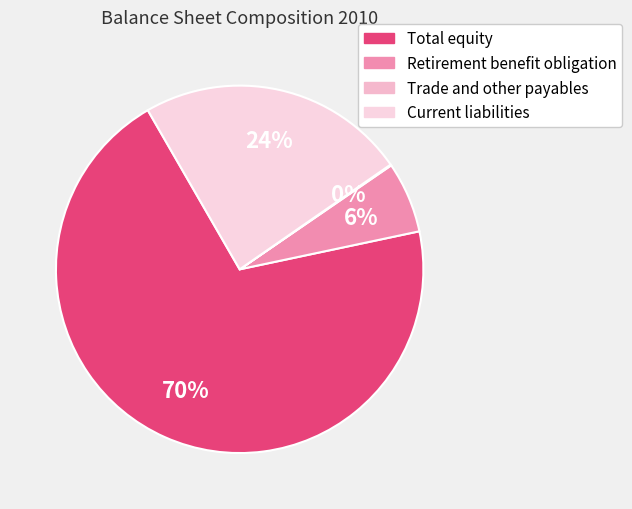

What is the majority slice?

Total equity